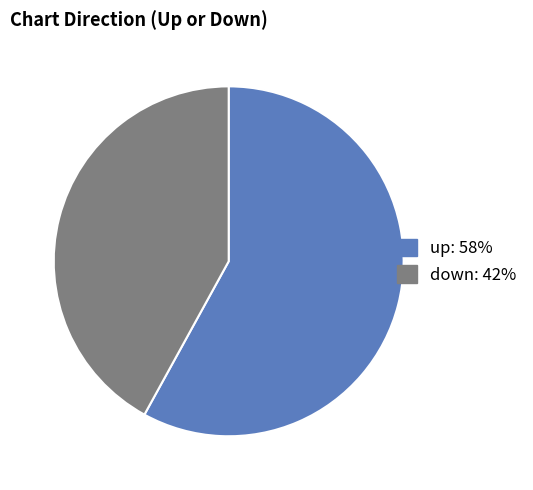

Which category accounts for the majority?

up